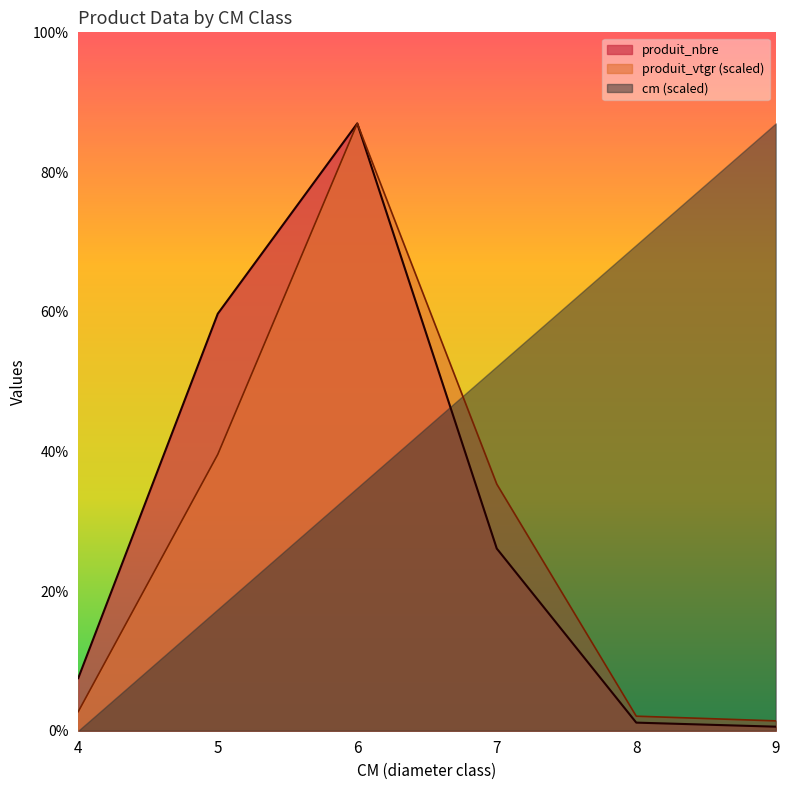

At 9, list the series in order from largest to smallest.

cm (scaled), produit_vtgr (scaled), produit_nbre